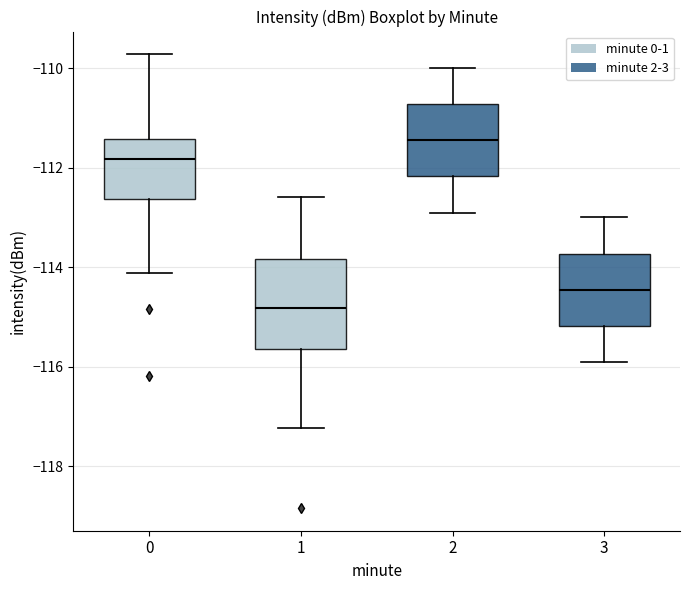

Reading left to right, read every box against the y-axis: the position of its median line, the range the box covers, and the ends of its whiskers. The values are not printed on the chart, so give them approximately, as read against the axis.

0: median -111.8, box -112.6 to -111.4, whiskers -114.2 to -109.8
1: median -114.8, box -115.6 to -113.8, whiskers -117.2 to -112.6
2: median -111.4, box -112.2 to -110.8, whiskers -112.8 to -110.0
3: median -114.4, box -115.2 to -113.8, whiskers -115.8 to -113.0